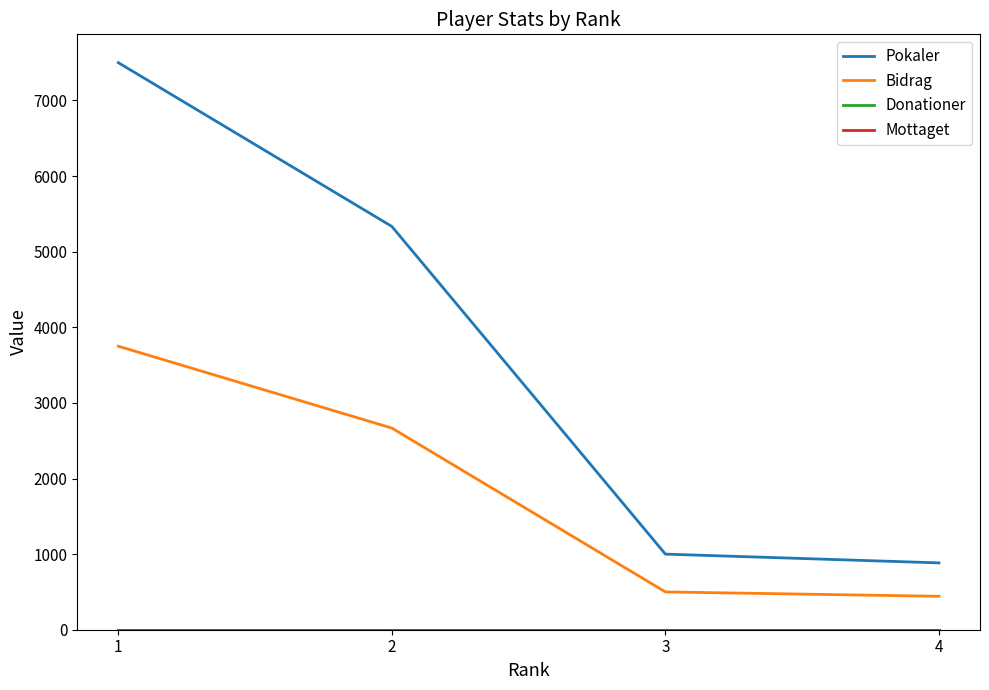

Is the value of Mottaget at 2 greater than the value of Pokaler at 1?

No